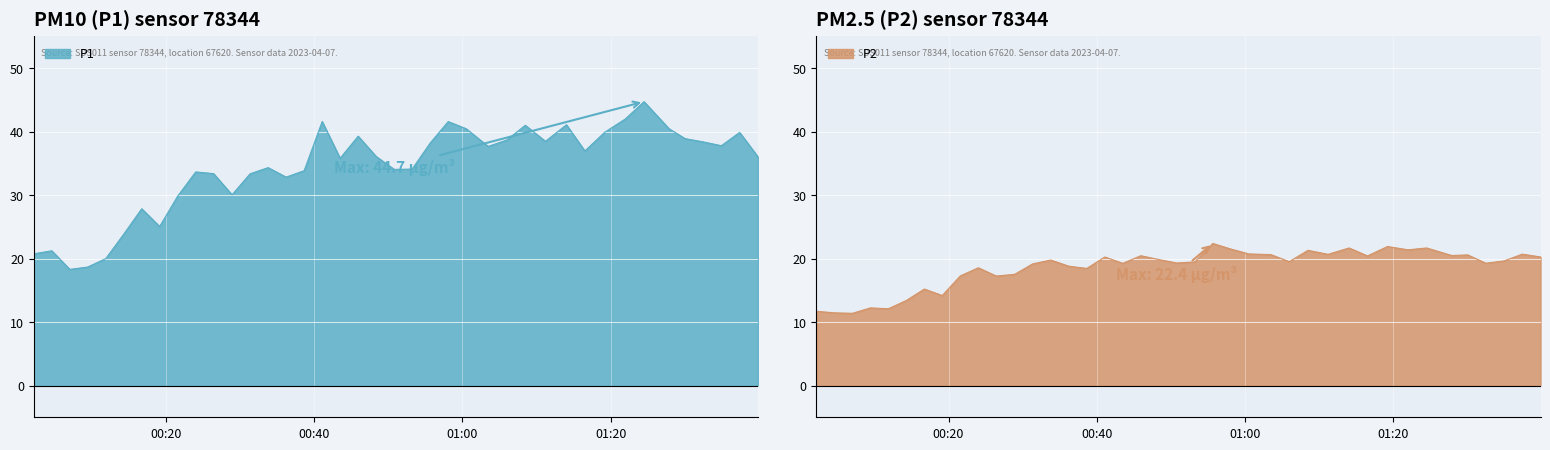

What is the minimum value for P1?

18.3